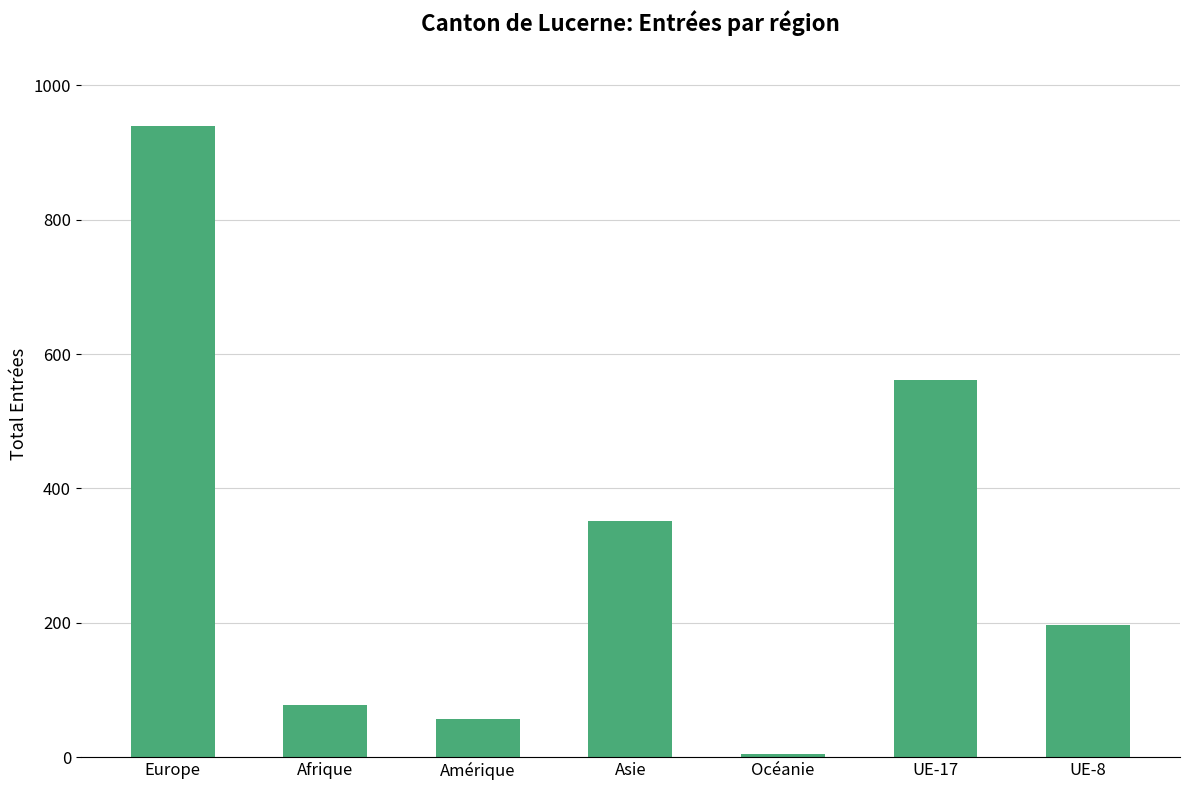

How many data points are less than 197?

3